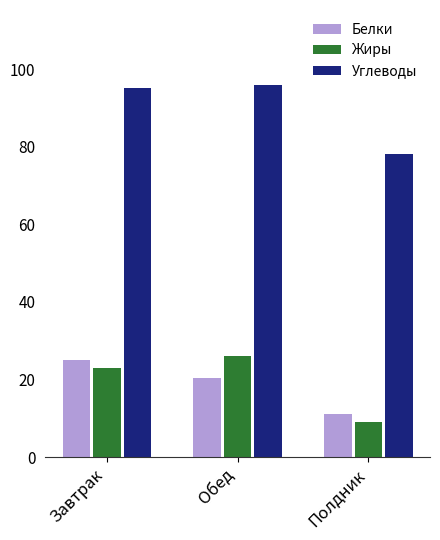

Reading left to right, transcribe all the data shown in this chart.

Белки: Завтрак=25.0	Обед=20.4	Полдник=11.0
Жиры: Завтрак=23.0	Обед=26.0	Полдник=9.0
Углеводы: Завтрак=95.0	Обед=96.0	Полдник=78.0